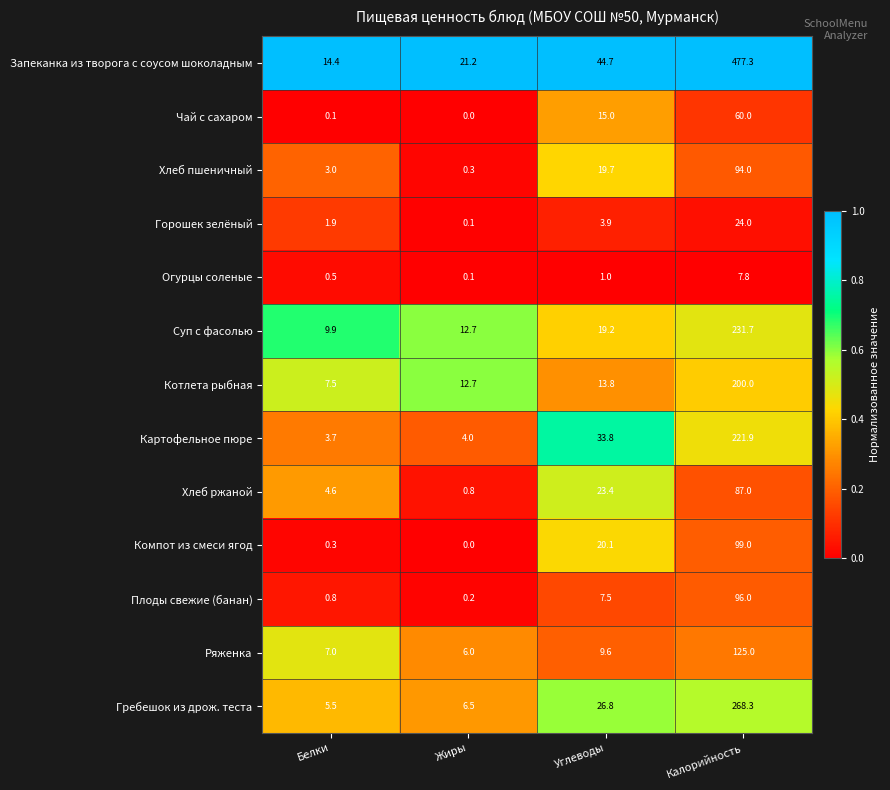

Which series has the largest range (max minus min)?

Запеканка из творога с соусом шоколадным